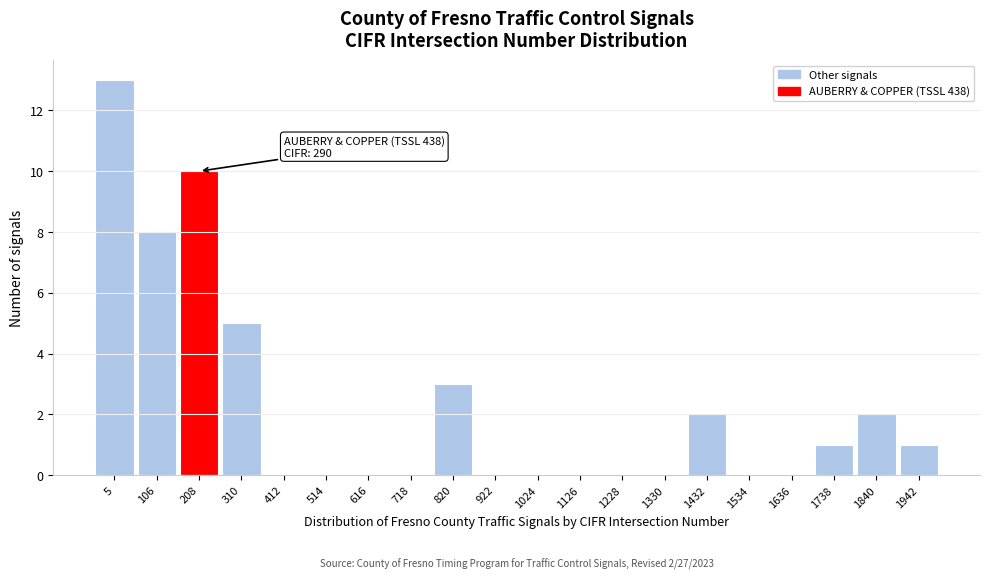

Reading right to left, extract all data points from this chart.

1942=1	1840=2	1738=1	1636=0	1534=0	1432=2	1330=0	1228=0	1126=0	1024=0	922=0	820=3	718=0	616=0	514=0	412=0	310=5	208=10	106=8	5=13